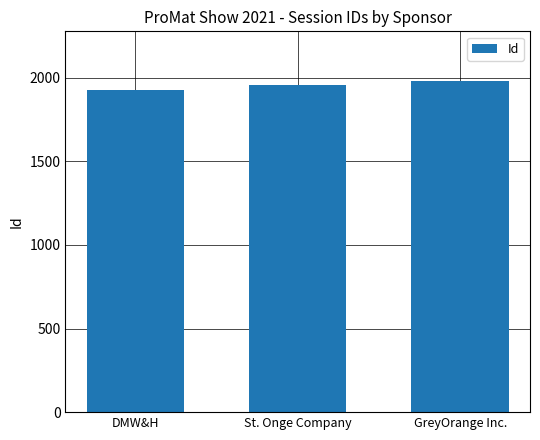

What is the difference between the values at St. Onge Company and DMW&H?

28